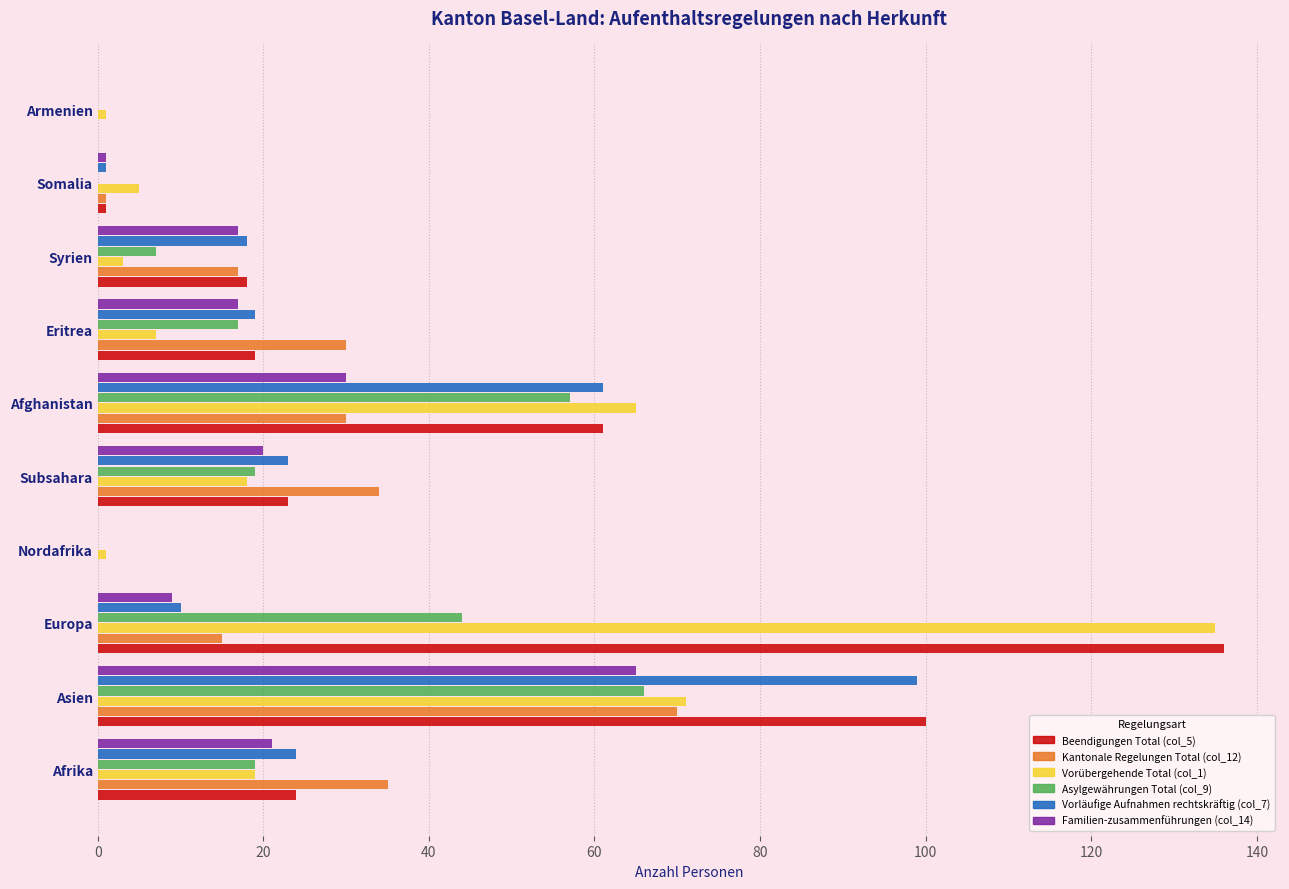

Is the value of Vorläufige Aufnahmen rechtskräftig (col_7) at Somalia greater than the value of Beendigungen Total (col_5) at Eritrea?

No